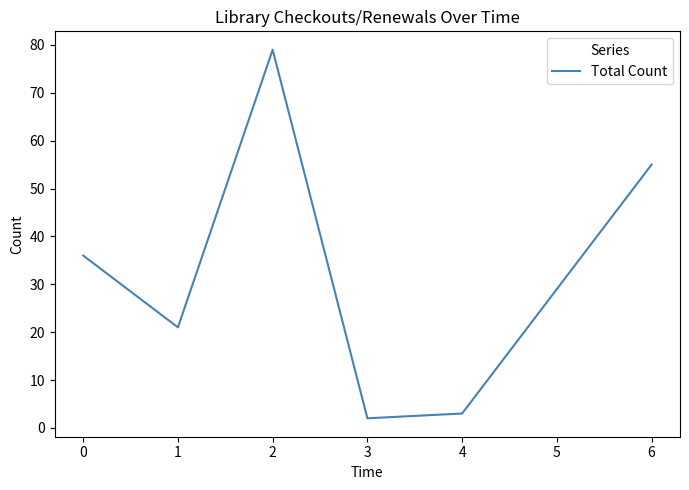

What is the change in value from 1 to 4?

-18